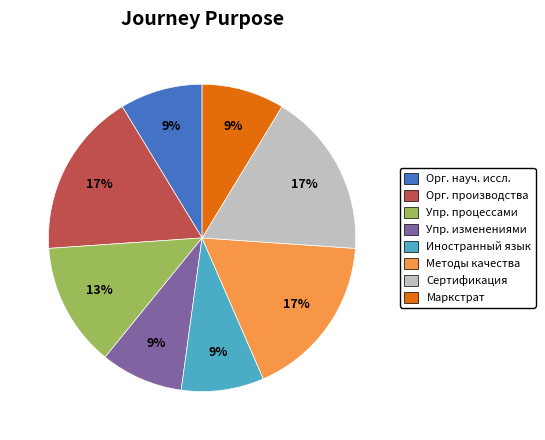

Is there any slice that represents more than half of the pie?

No